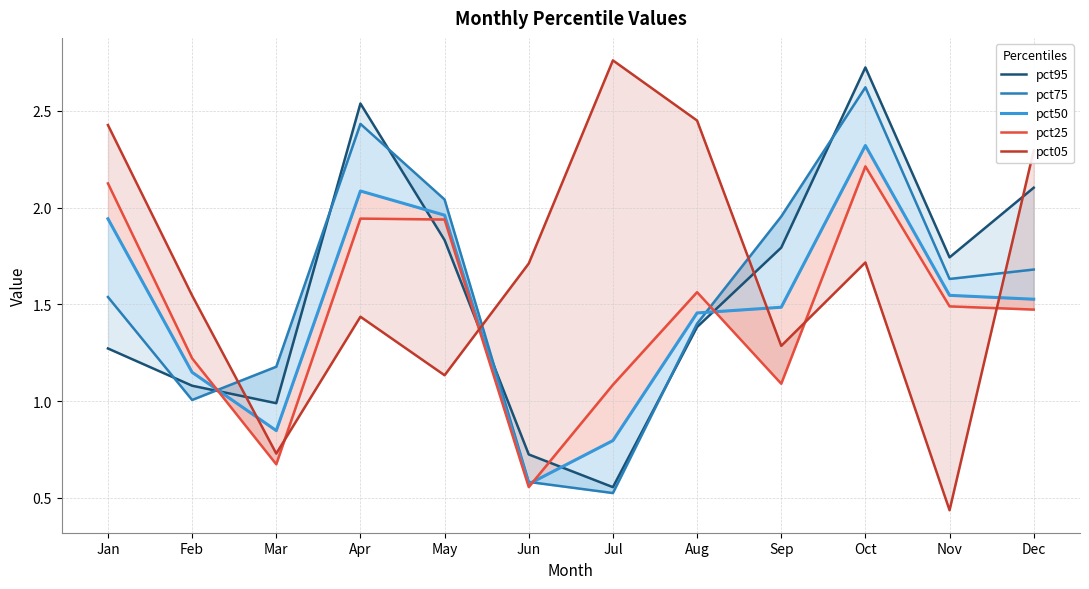

Does the chart display data point markers on the line(s)?

No